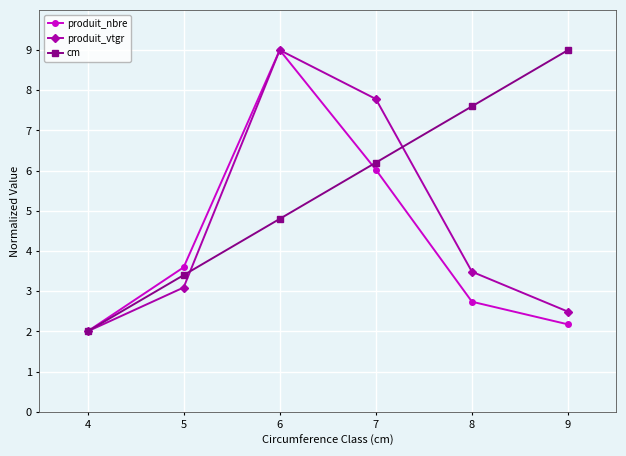

What is the total value across all series at 9?

13.7